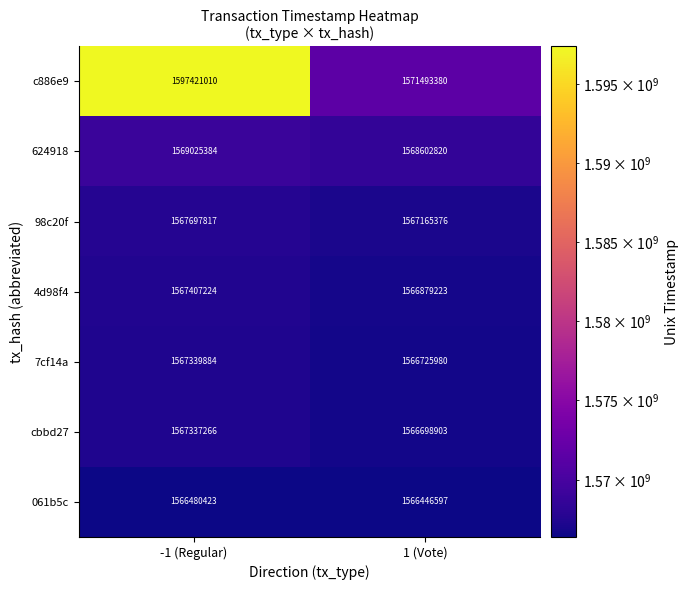

Is it true that 061b5c equals 1566446597 at 1 (Vote)?

True